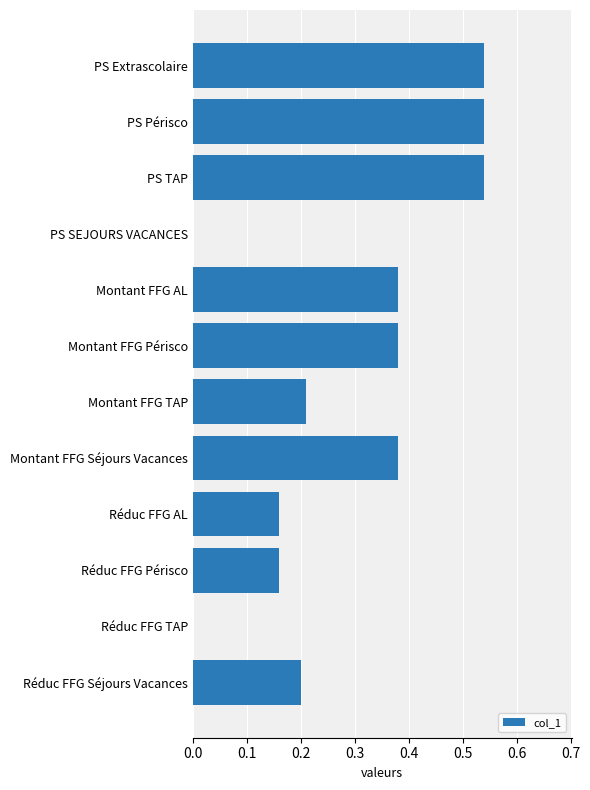

Between Réduc FFG Périsco and PS SEJOURS VACANCES, which is larger?

Réduc FFG Périsco